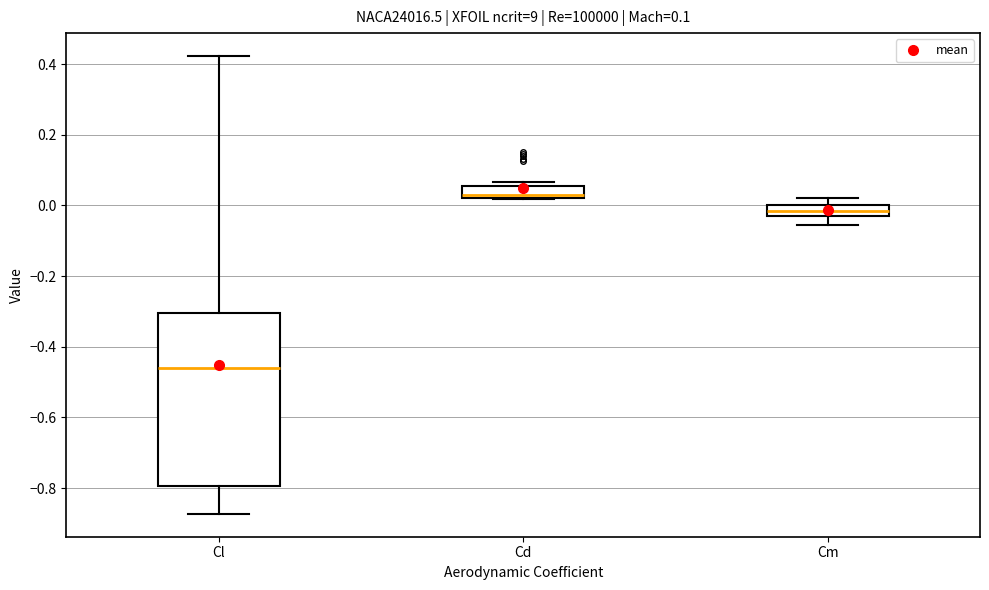

Which box has the highest median line?

Cd